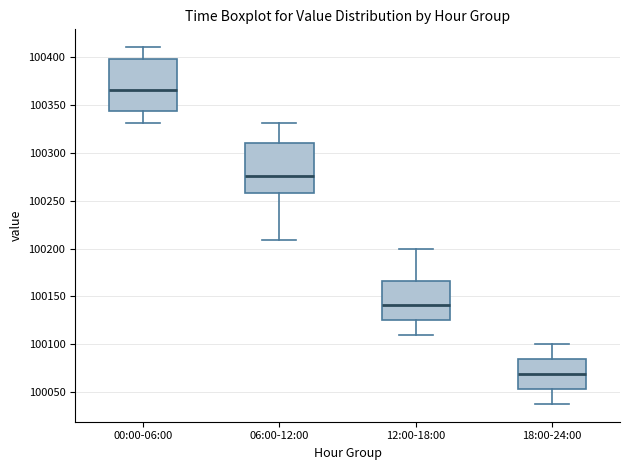

Reading left to right, read every box against the y-axis: the position of its median line, the range the box covers, and the ends of its whiskers. The values are not printed on the chart, so give them approximately, as read against the axis.

00:00-06:00: median 100365, box 100345 to 100395, whiskers 100330 to 100410
06:00-12:00: median 100275, box 100260 to 100310, whiskers 100210 to 100330
12:00-18:00: median 100140, box 100125 to 100165, whiskers 100110 to 100200
18:00-24:00: median 100070, box 100055 to 100085, whiskers 100040 to 100100